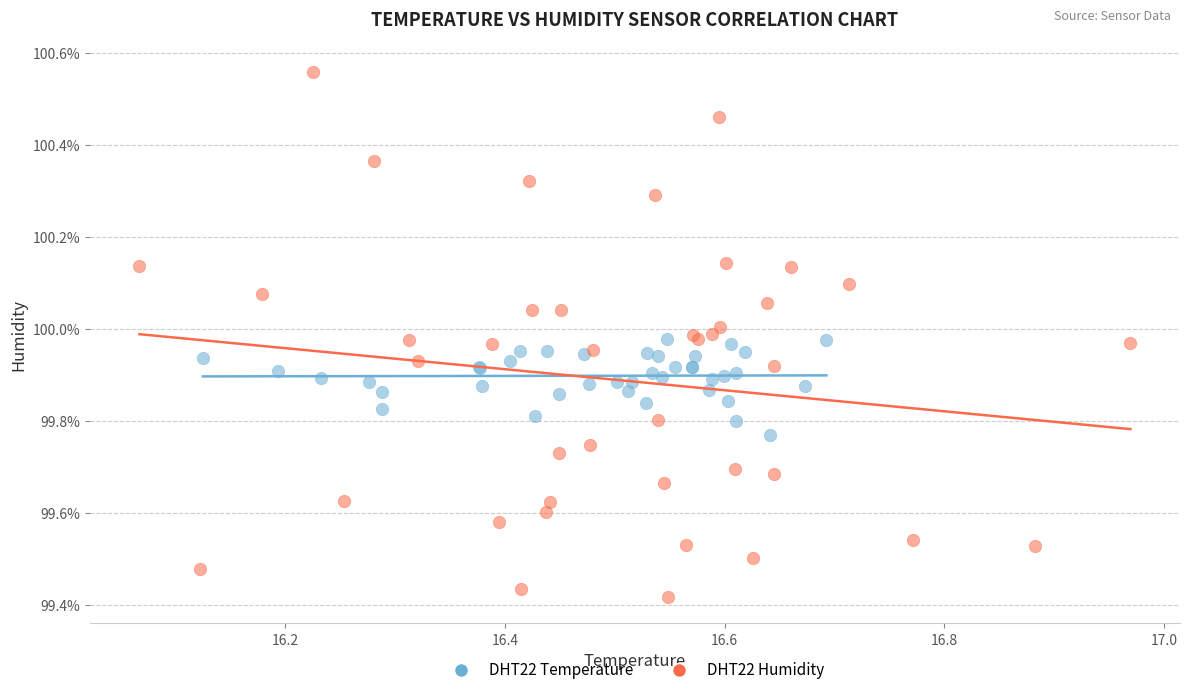

Which series reaches the minimum Y coordinate?

DHT22 Humidity